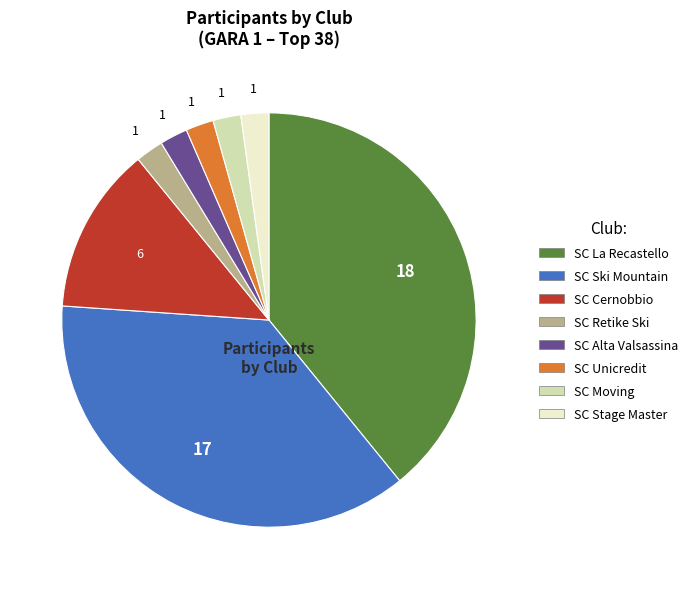

True or false: SC Unicredit accounts for 2% of the total.

True